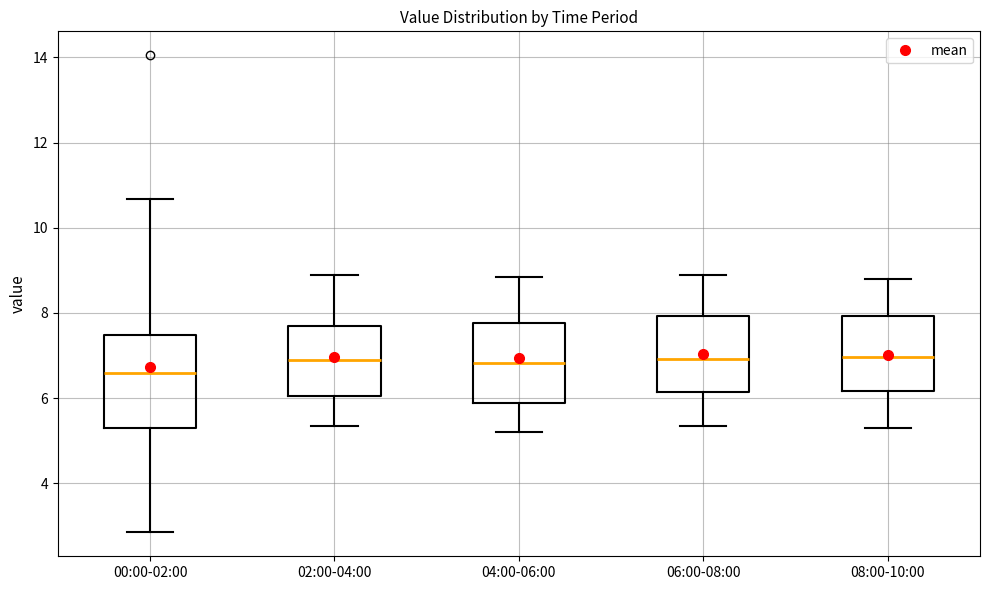

Reading left to right, transcribe this box plot: for each box, give where its median line is, the range the box spans, and where its two whiskers end, as read against the y-axis. The values are not printed on the chart, so give them approximately, as read against the axis.

00:00-02:00: median 6.6, box 5.4 to 7.4, whiskers 2.8 to 10.6
02:00-04:00: median 7.0, box 6.0 to 7.6, whiskers 5.4 to 9.0
04:00-06:00: median 6.8, box 5.8 to 7.8, whiskers 5.2 to 8.8
06:00-08:00: median 7.0, box 6.2 to 8.0, whiskers 5.4 to 9.0
08:00-10:00: median 7.0, box 6.2 to 8.0, whiskers 5.4 to 8.8